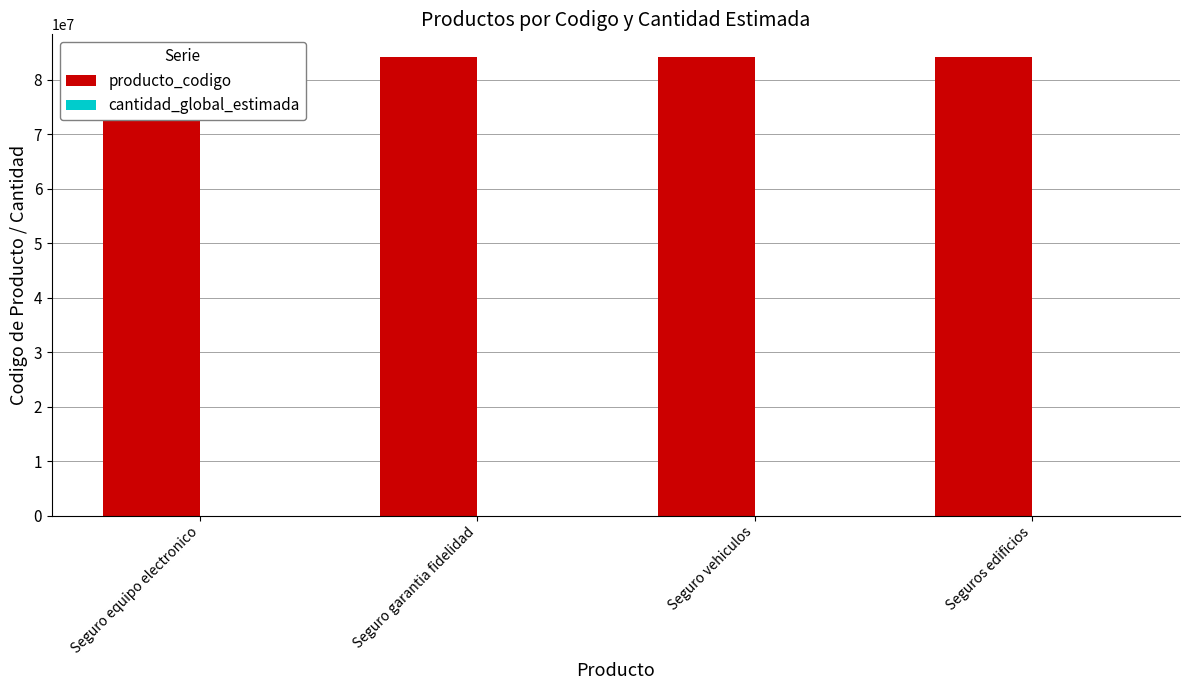

The producto_codigo series shows 84131503 at Seguro vehiculos. True or false?

True